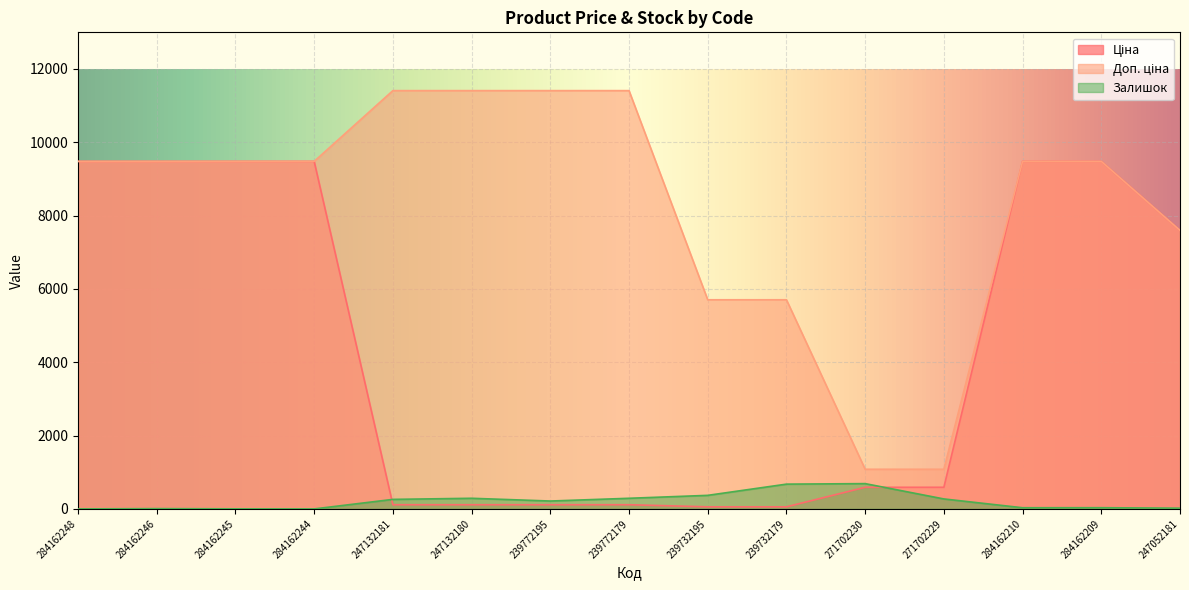

How many Доп. ціна values are between 5705 and 11410?

13